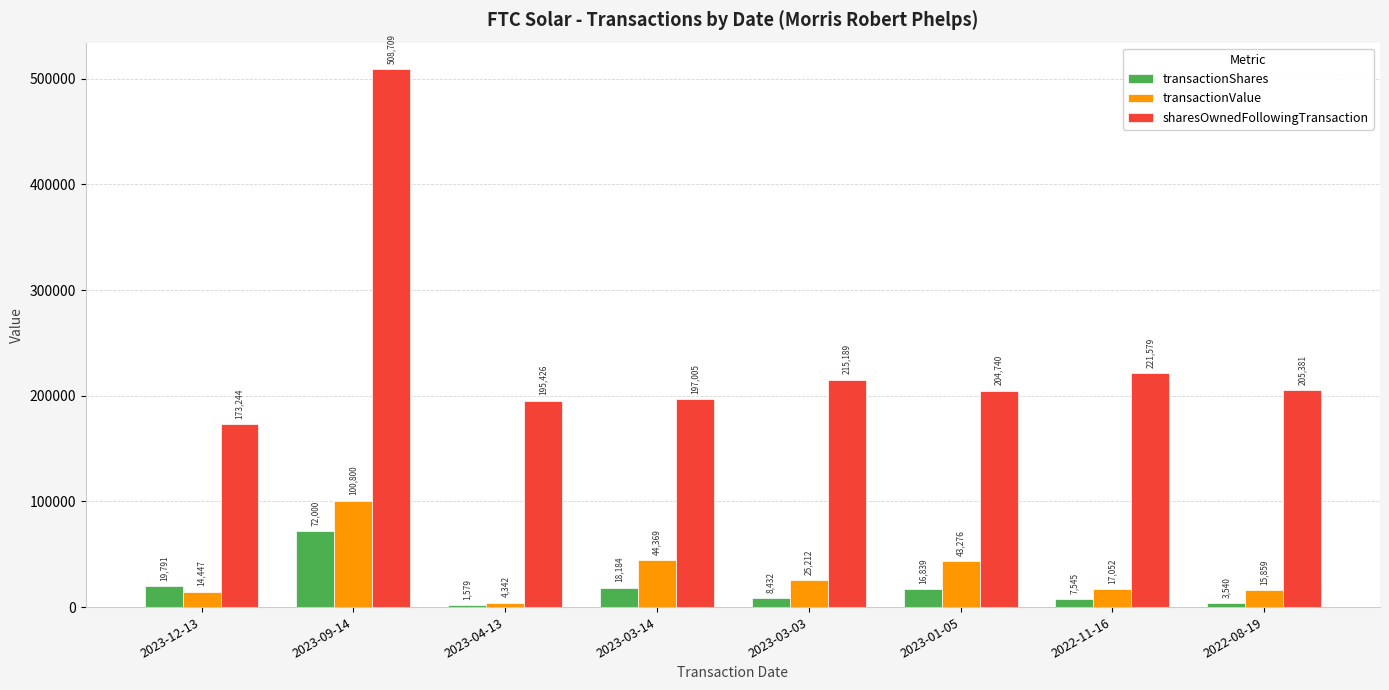

Where does the transactionValue series first go above 25212?

2023-09-14